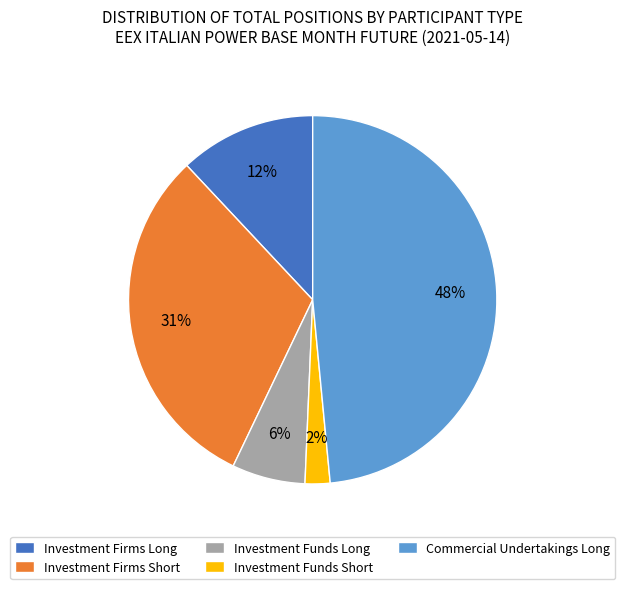

How many segments does this pie chart have?

5